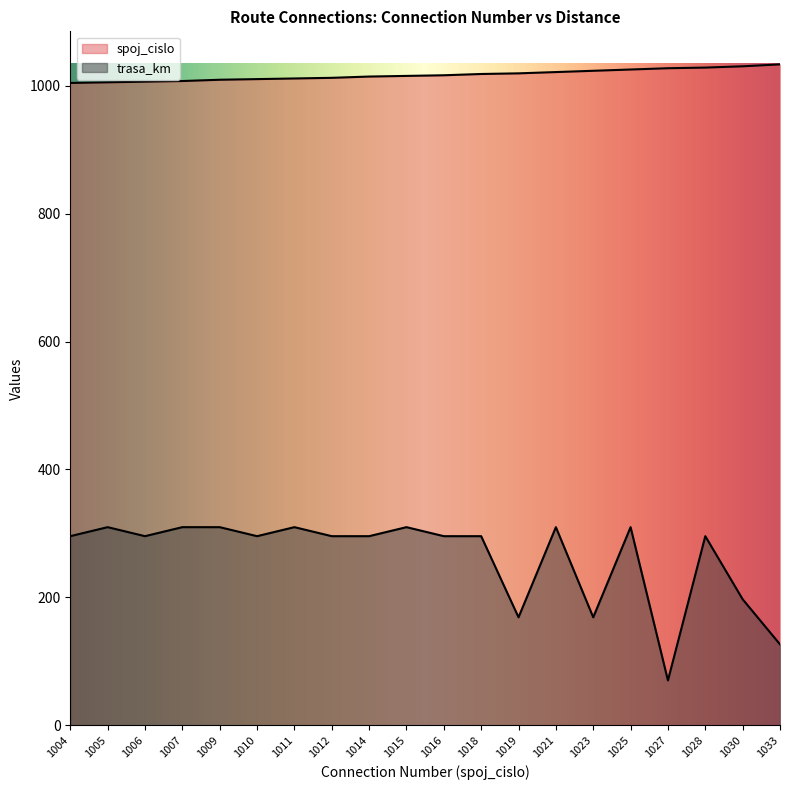

In trasa_km, how many points are lower than both neighbors (excluding endpoints)?

5